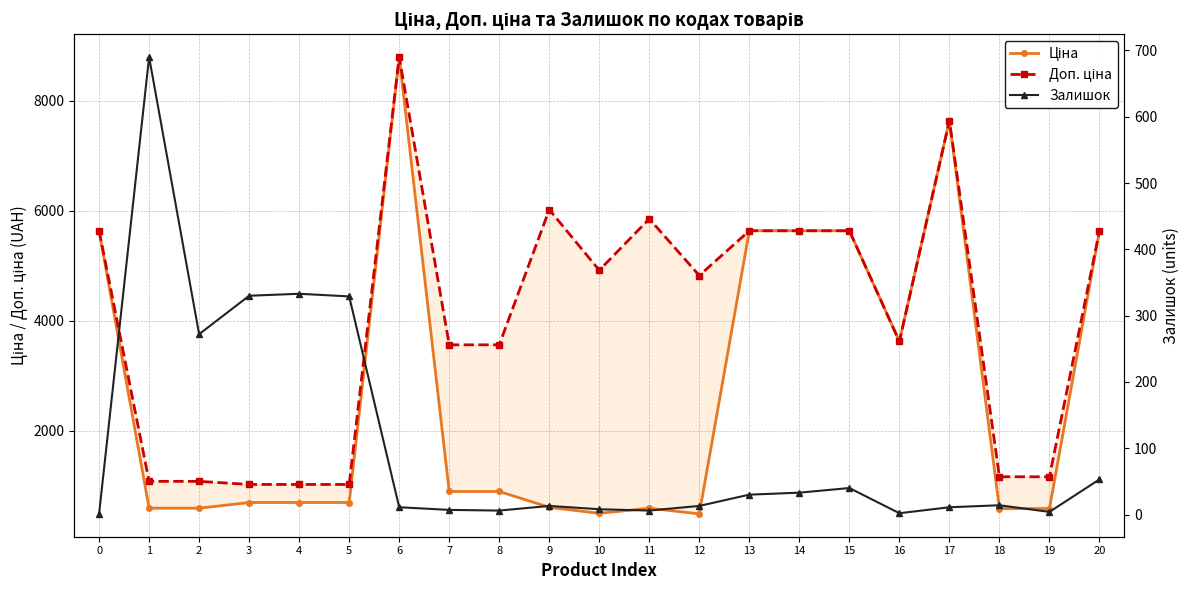

Is the value of Залишок at 3 greater than the value of Доп. ціна at 13?

No